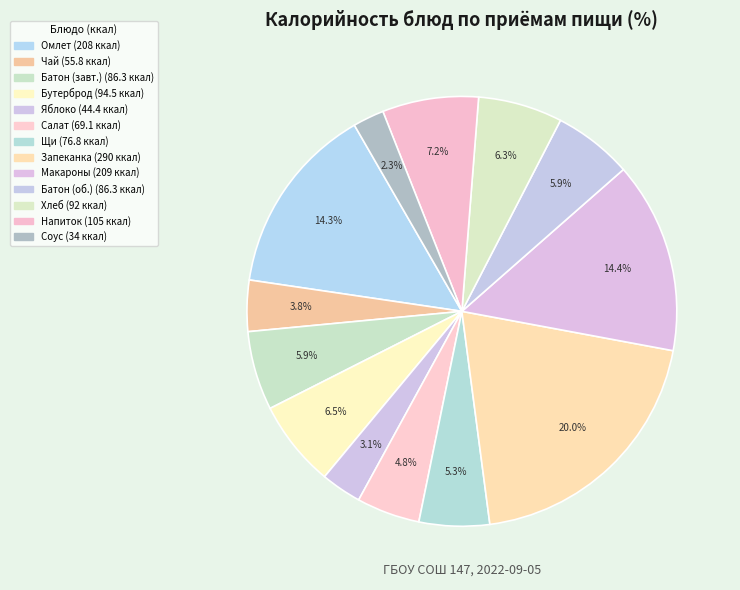

To the nearest percent, what is the average slice percentage?

8%